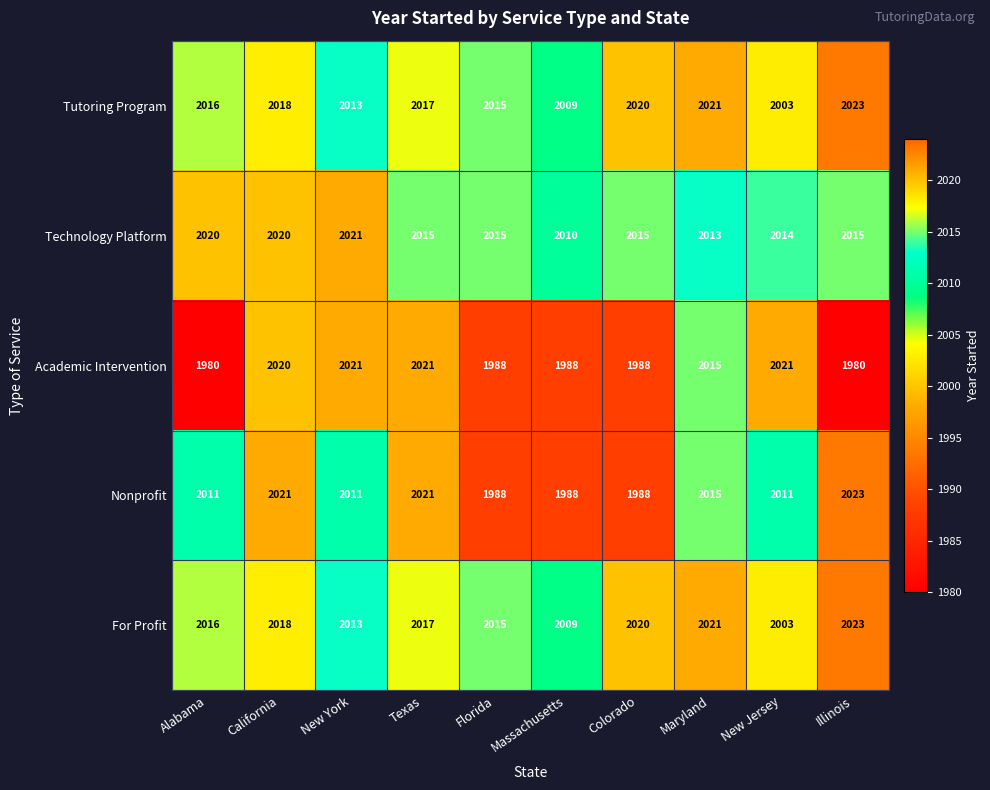

Which label corresponds to the largest value in the chart?

Illinois